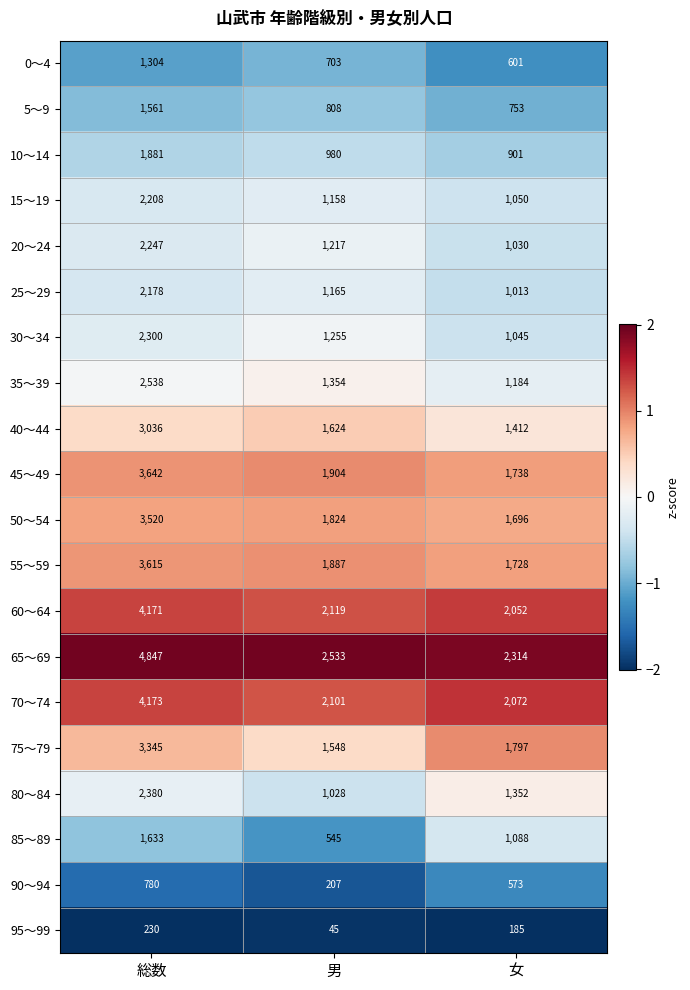

What is the difference between the highest and lowest values at 女?

2129